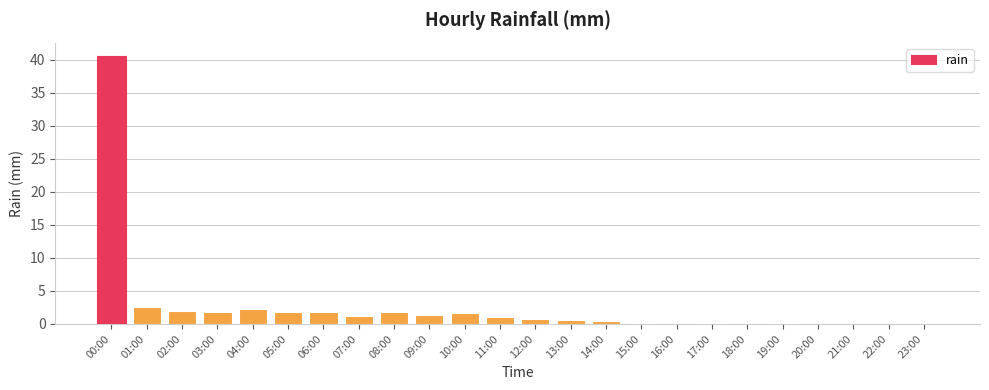

How many data points does each series have?

24